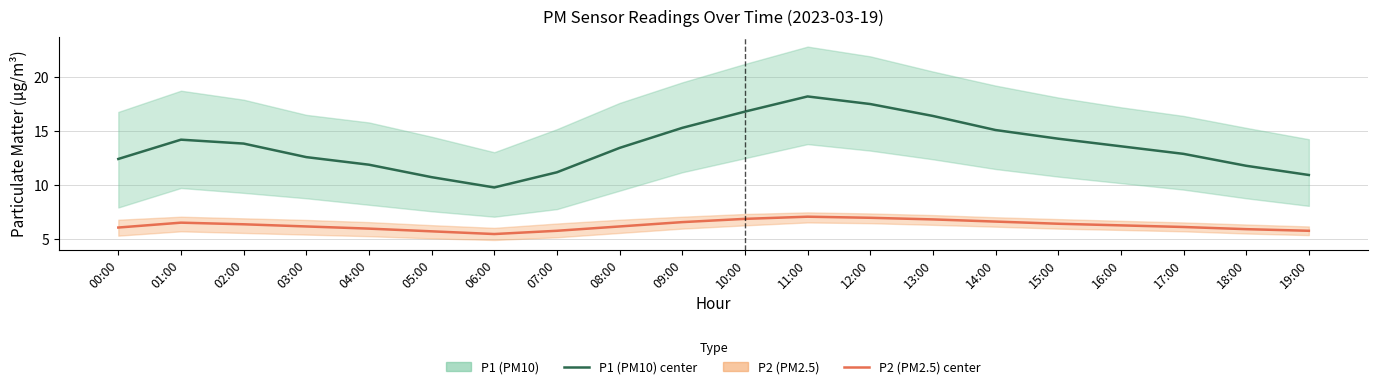

What is the minimum value for P2 (PM2.5)?

5.5